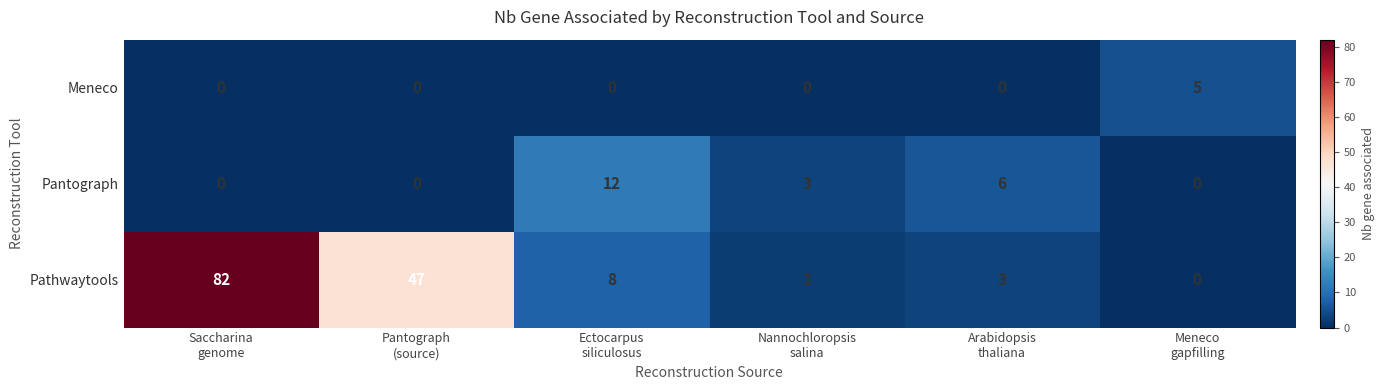

What is the difference between the maximum and minimum values in the Pathwaytools series?

82